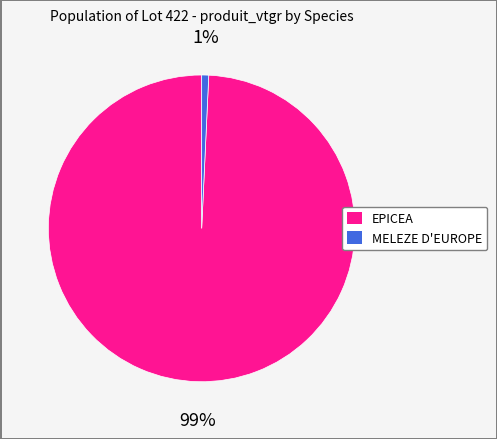

To the nearest percent, what percentage of the pie is EPICEA?

99%